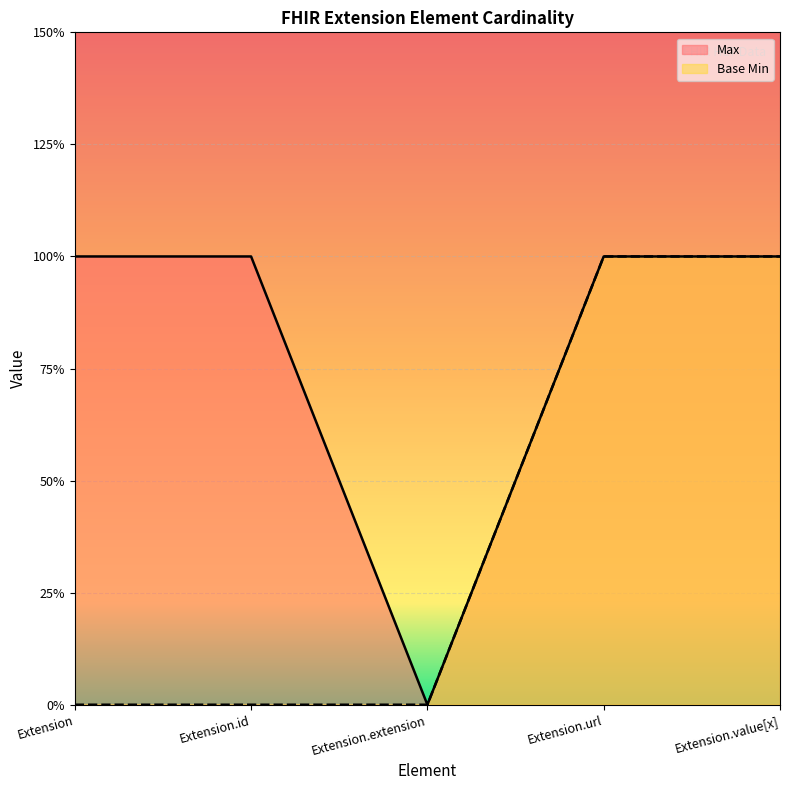

The Base Min series shows 1 at Extension.url. True or false?

True